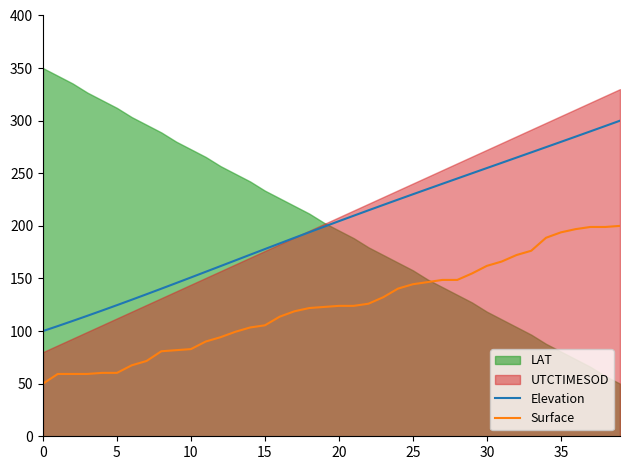

True or false: Elevation and Surface cross at least once.

False